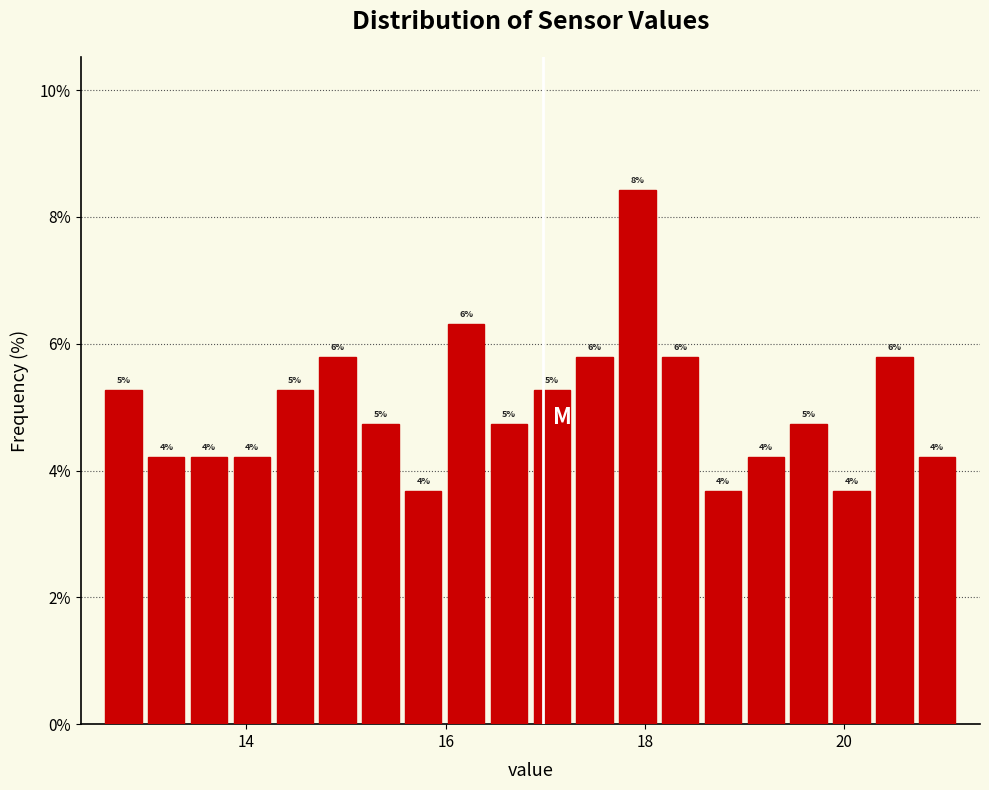

Read against the x-axis, roughly where is the centre of the tallest bar?

18.0